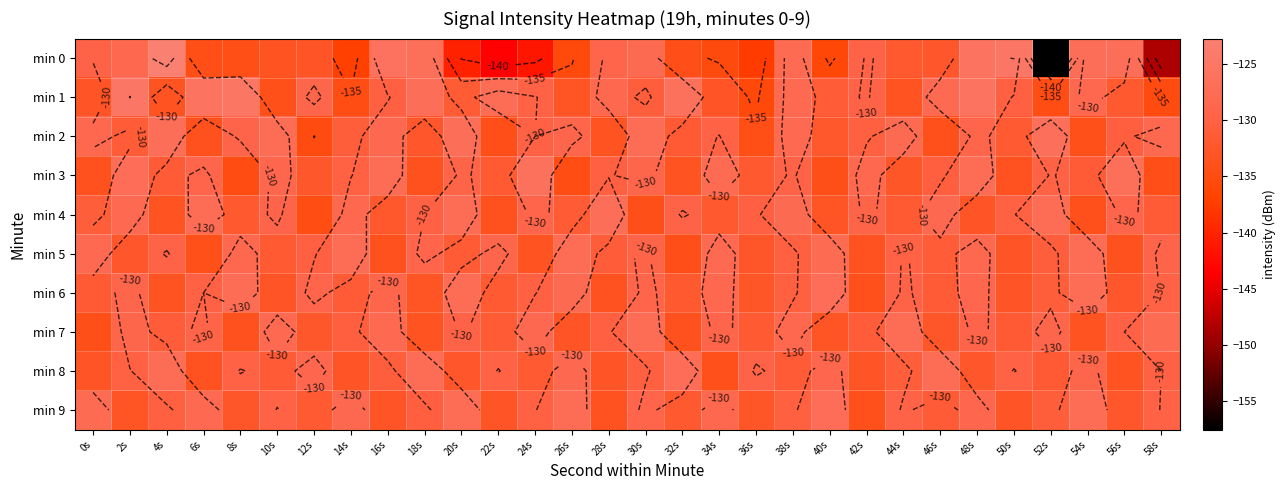

How many values in the min 5 series are below -130?

16